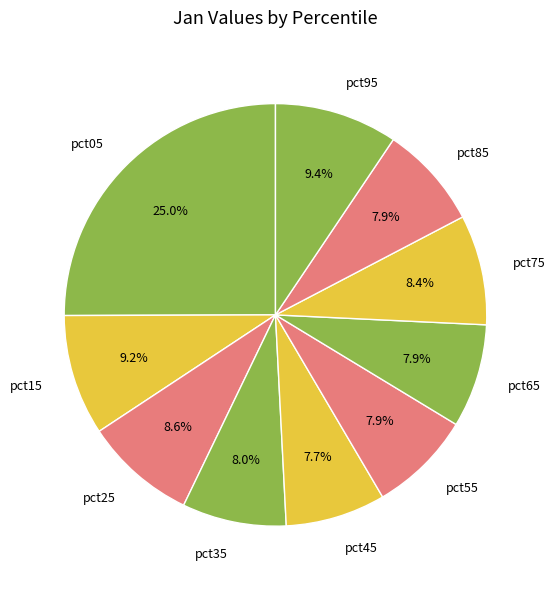

Does any single category account for the majority?

No